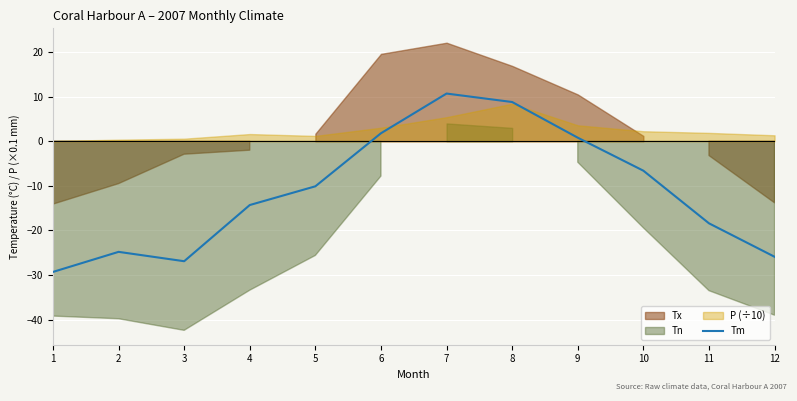

What is the sum of all values?

-134.2